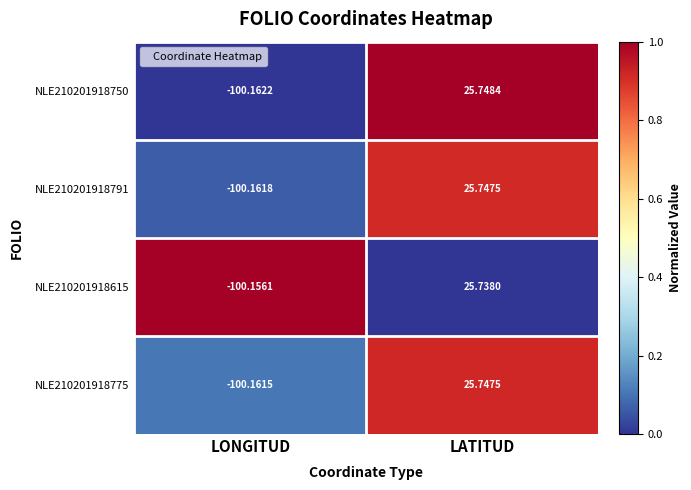

Where does the NLE210201918750 series first go above 25?

LATITUD